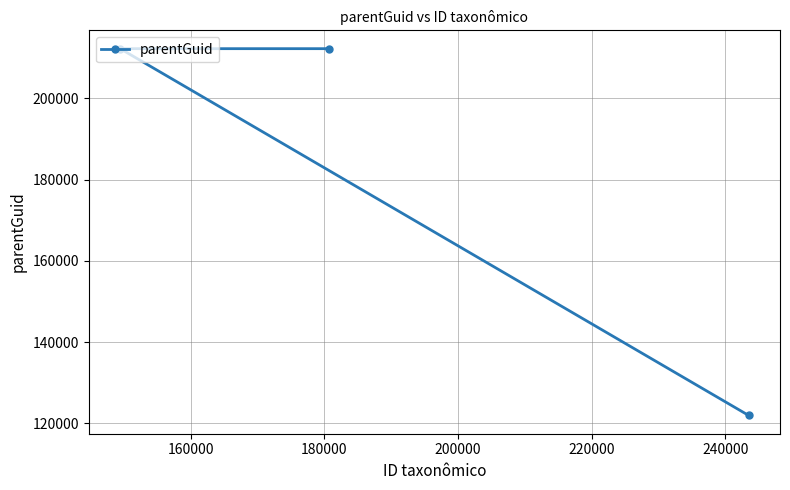

How many categories are shown in the chart?

3